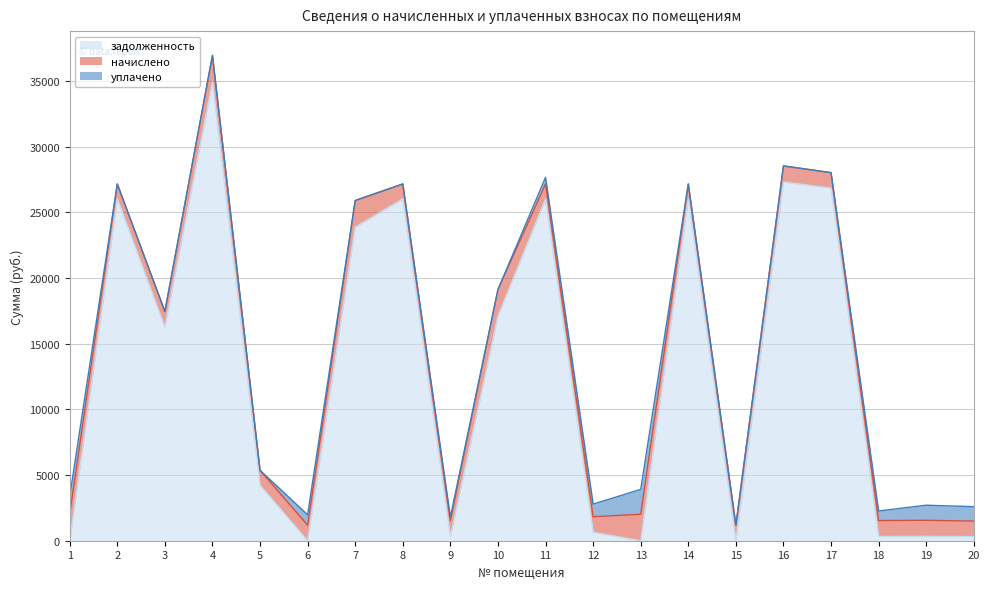

How many lines are shown in the chart?

3